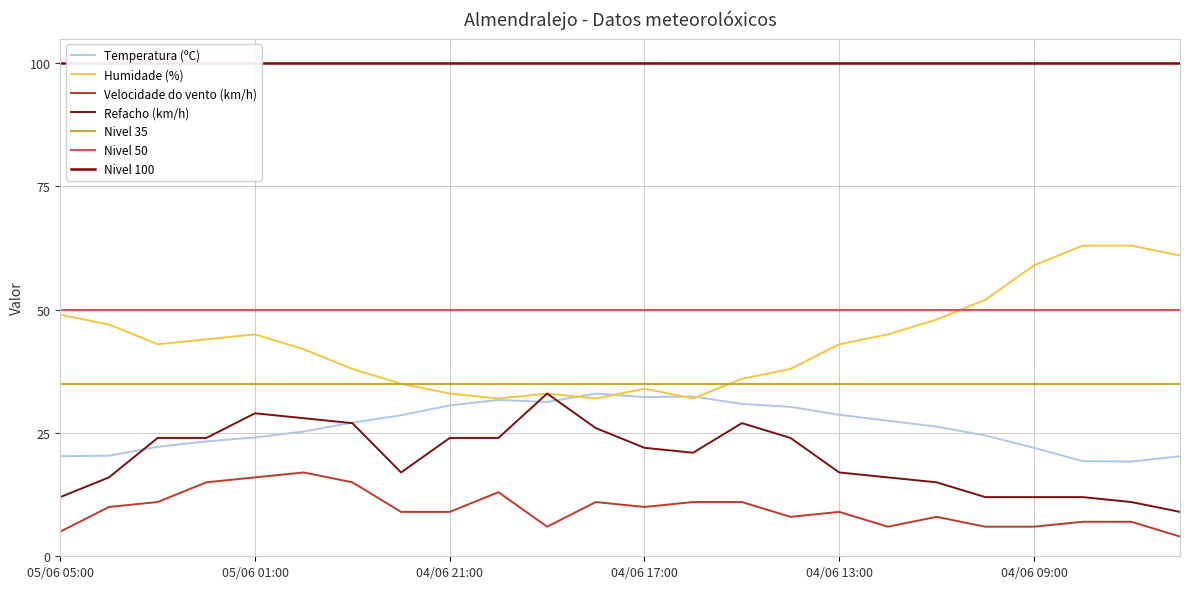

Does the chart have visible grid lines?

Yes